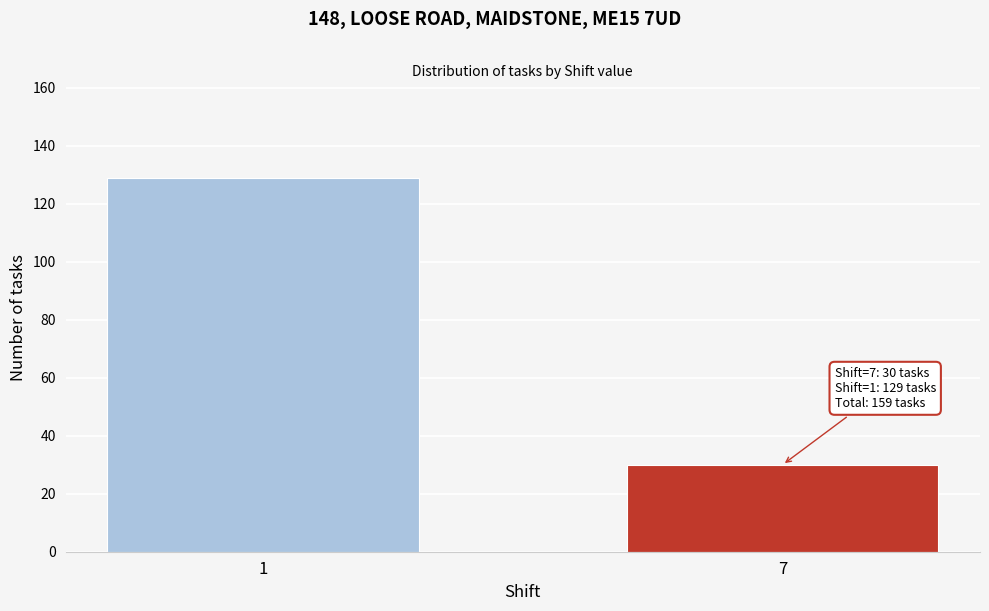

Reading left to right, extract all data points from this chart.

129	30